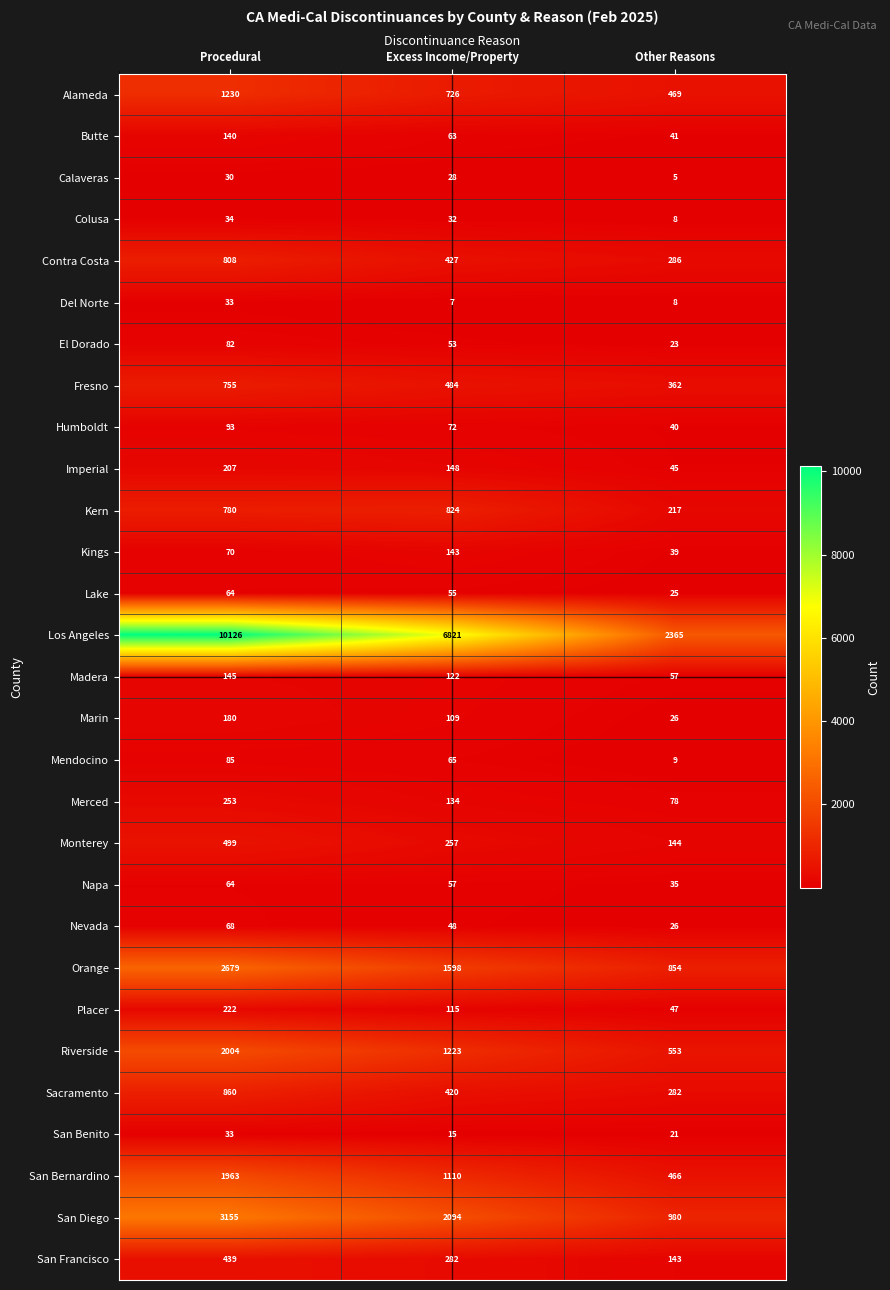

What is the sum of the Kings values at Excess Income/Property and Other Reasons?

182